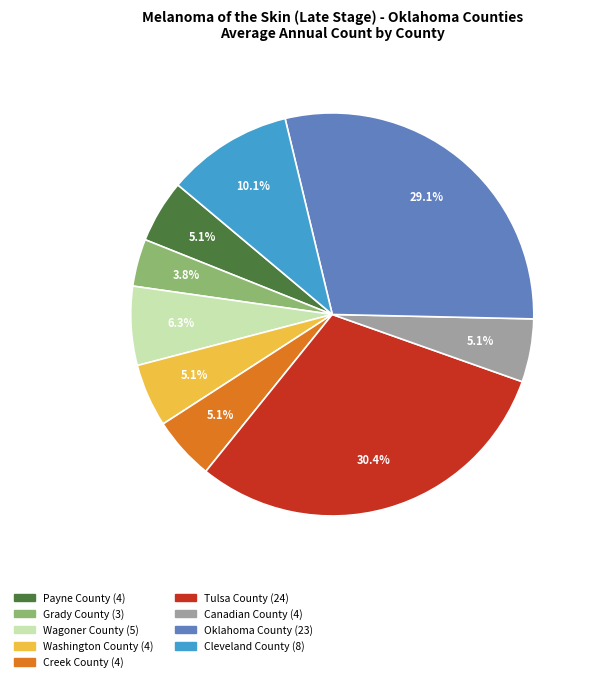

What percentage is NOT represented by Washington County?

94.9%